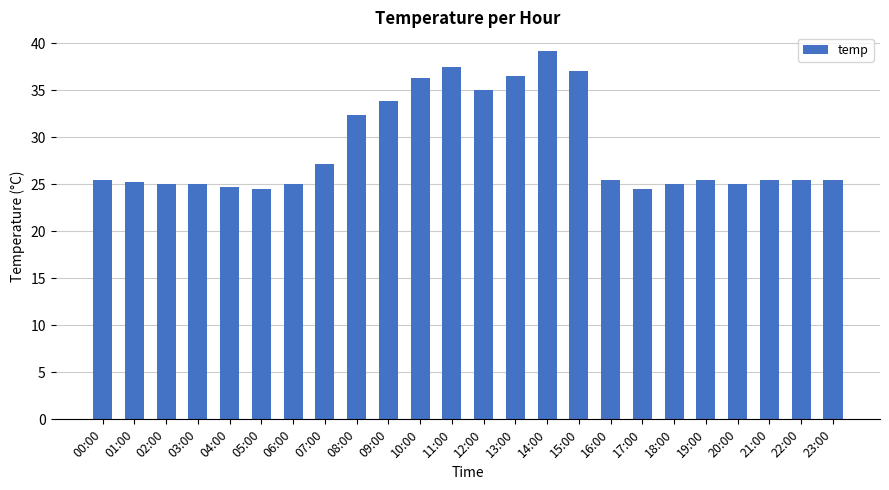

Approximately how many times larger is the value at 22:00 compared to 21:00?

1.0